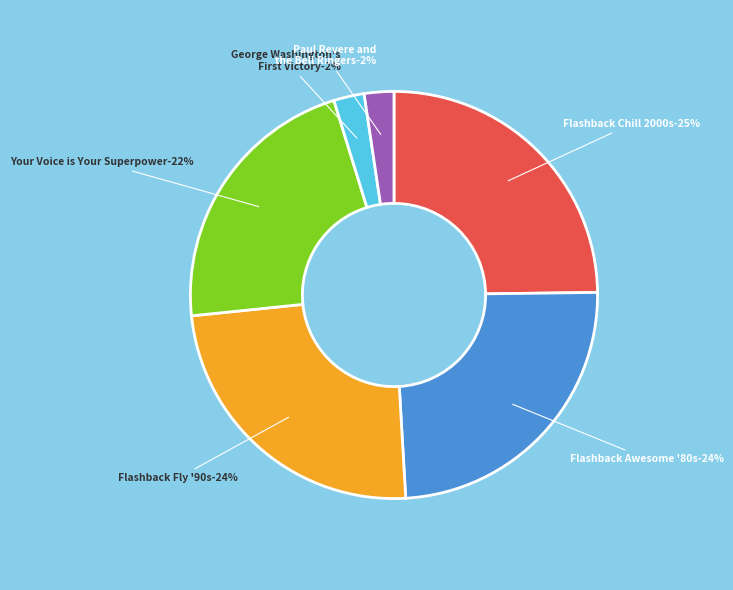

The Flashback to the . . . Awesome '80s! slice represents 32% of the pie. True or false?

False